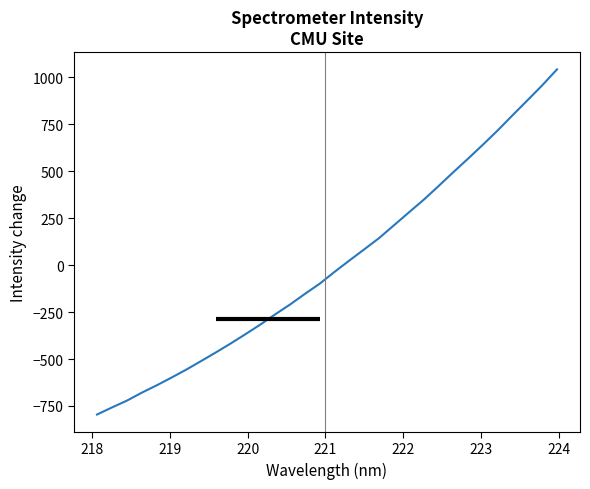

What is the difference between the second highest and second lowest values?

1714.1